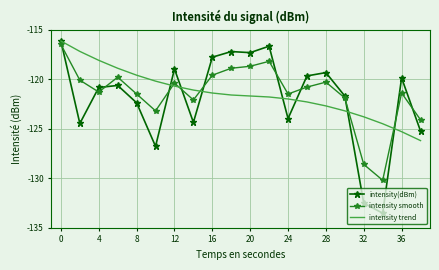

In intensity smooth, how many points are lower than both neighbors (excluding endpoints)?

5